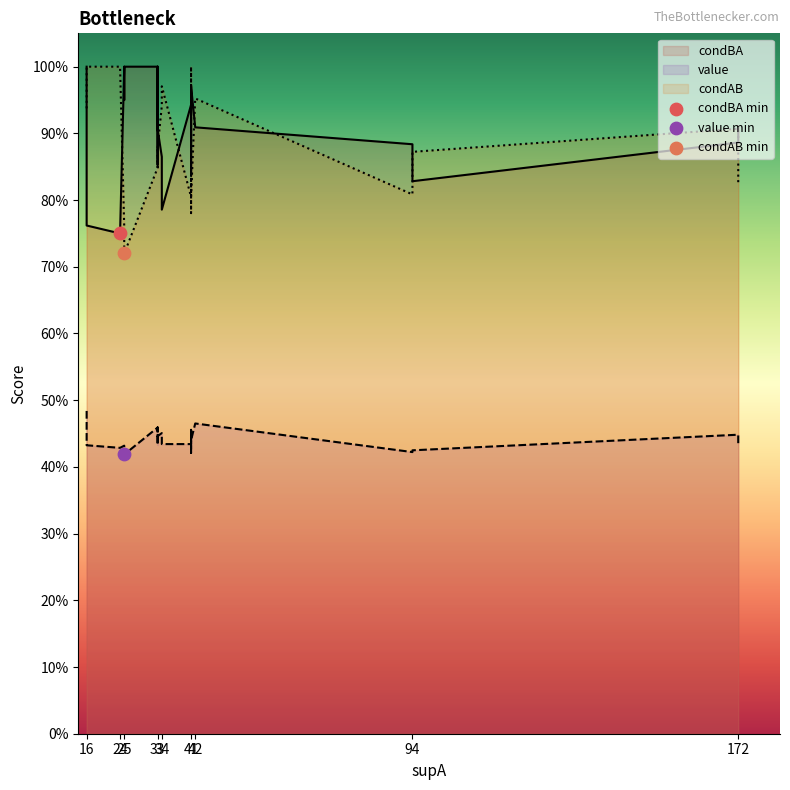

What are all the series names shown in the legend?

condBA, value, condAB